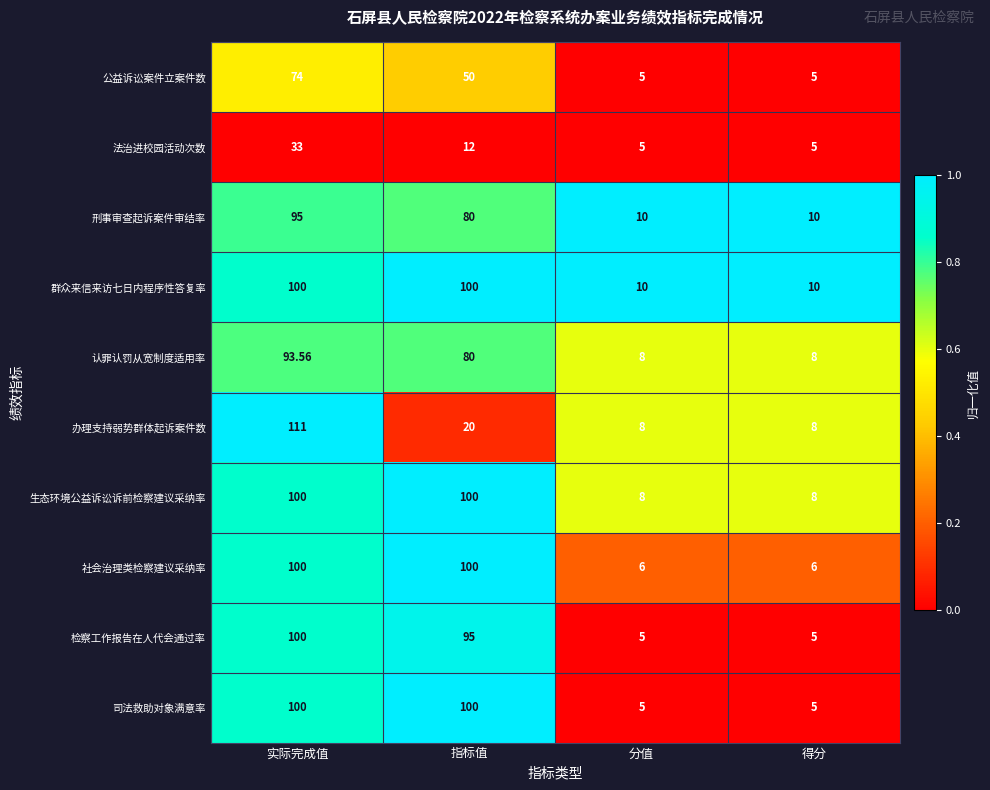

At which category is the sum across all series the highest?

实际完成值